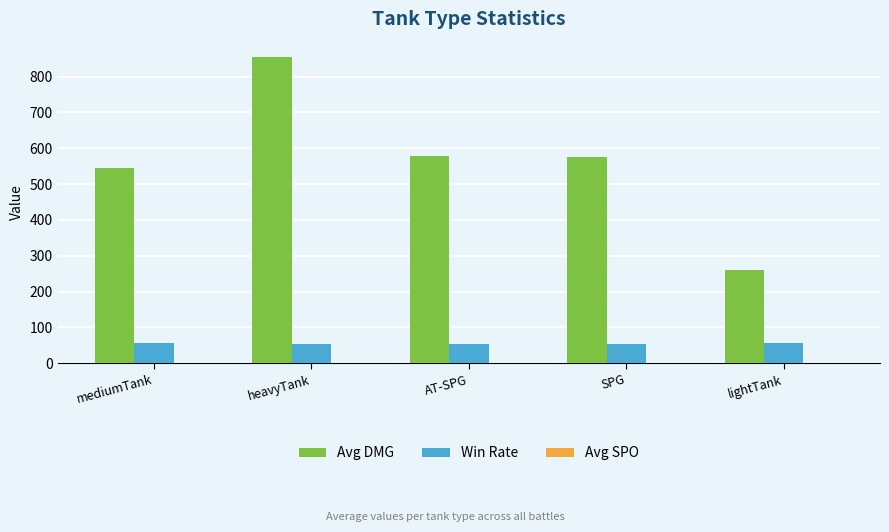

What is the sum of all Win Rate values?

274.7